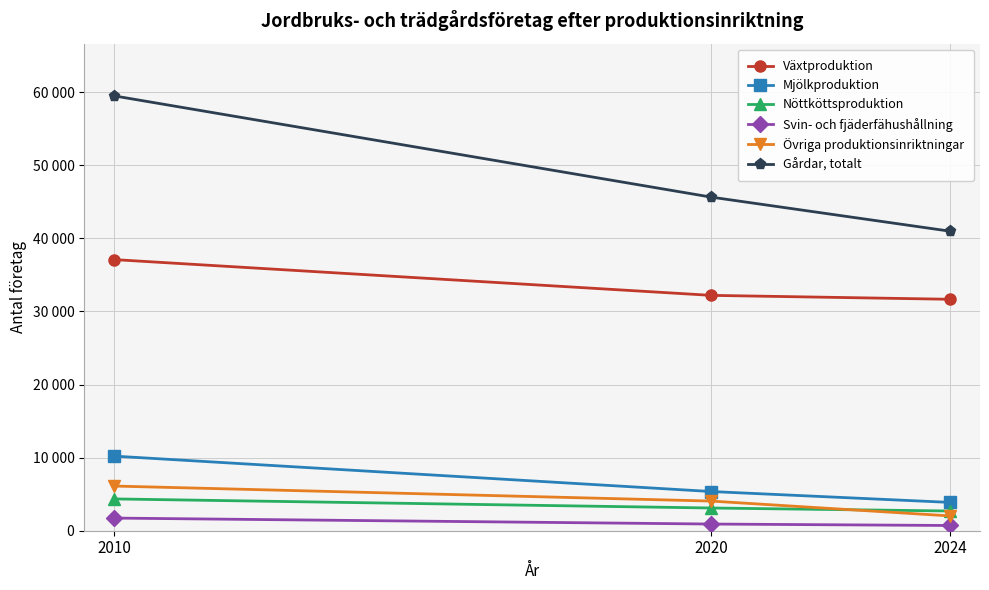

What is the approximate value of Övriga produktionsinriktningar at 2020, to the nearest 100?

4100